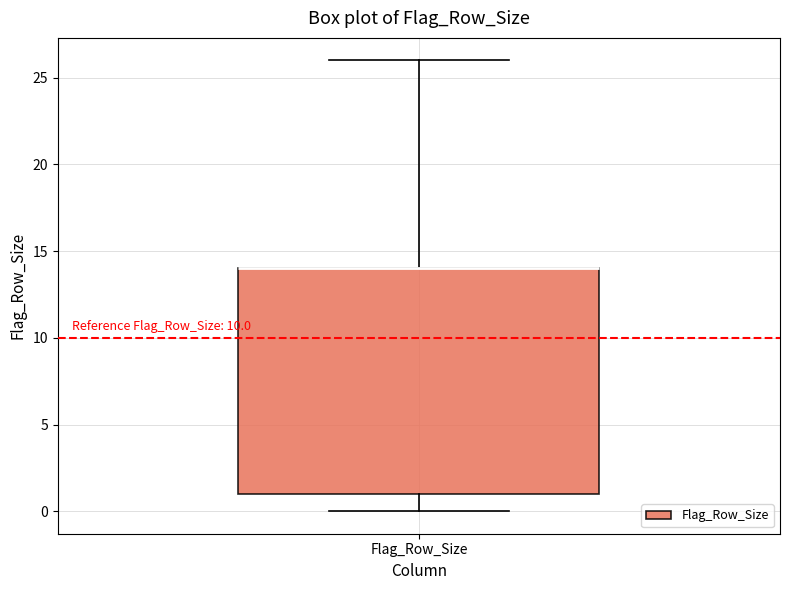

Read this box plot against the y-axis: the position of the median line, the range covered by the box, and the ends of both whiskers. The values are not printed on the chart, so give them approximately, as read against the axis.

median 14 (drawn on the box's upper edge), box 1 to 14, whiskers 0 to 26